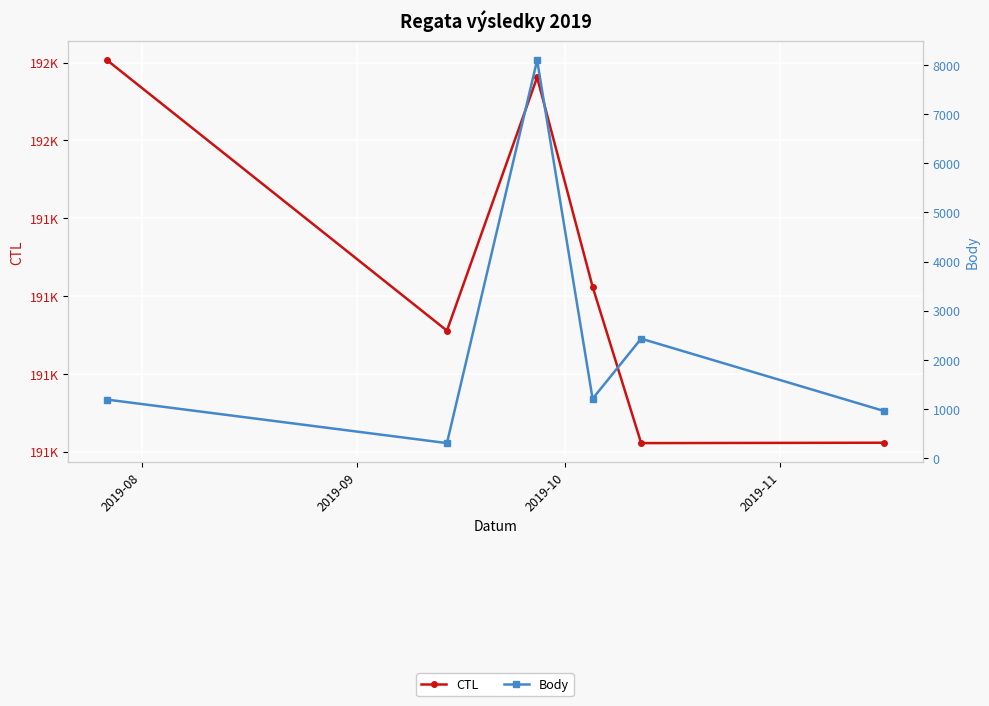

What is the highest value of the CTL series?

192206